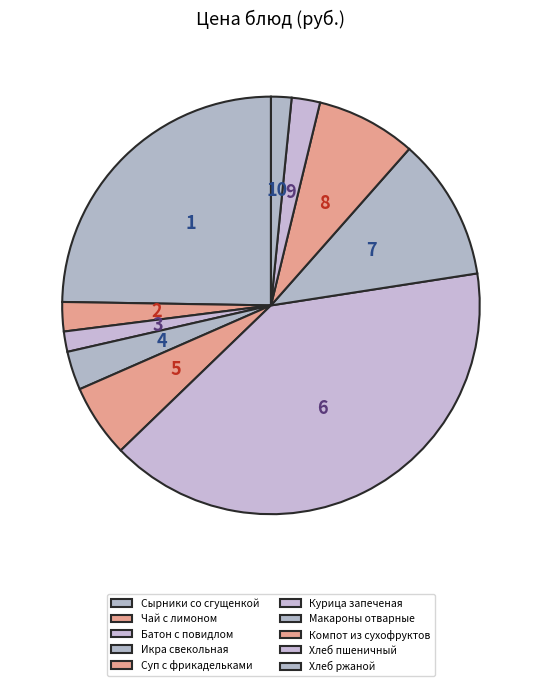

Count the number of slices in the pie.

10